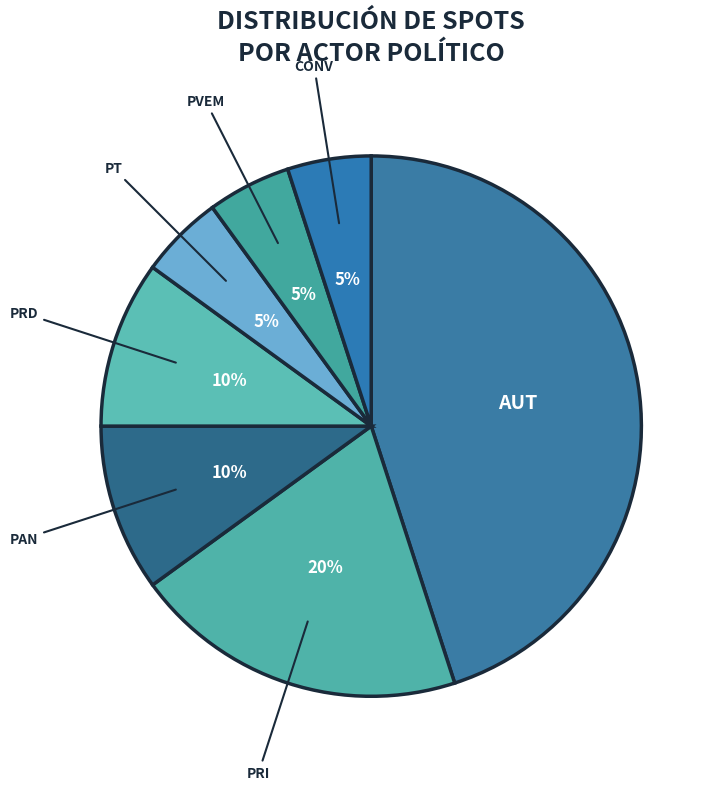

Do PVEM and PRI together represent more than half of the pie?

No